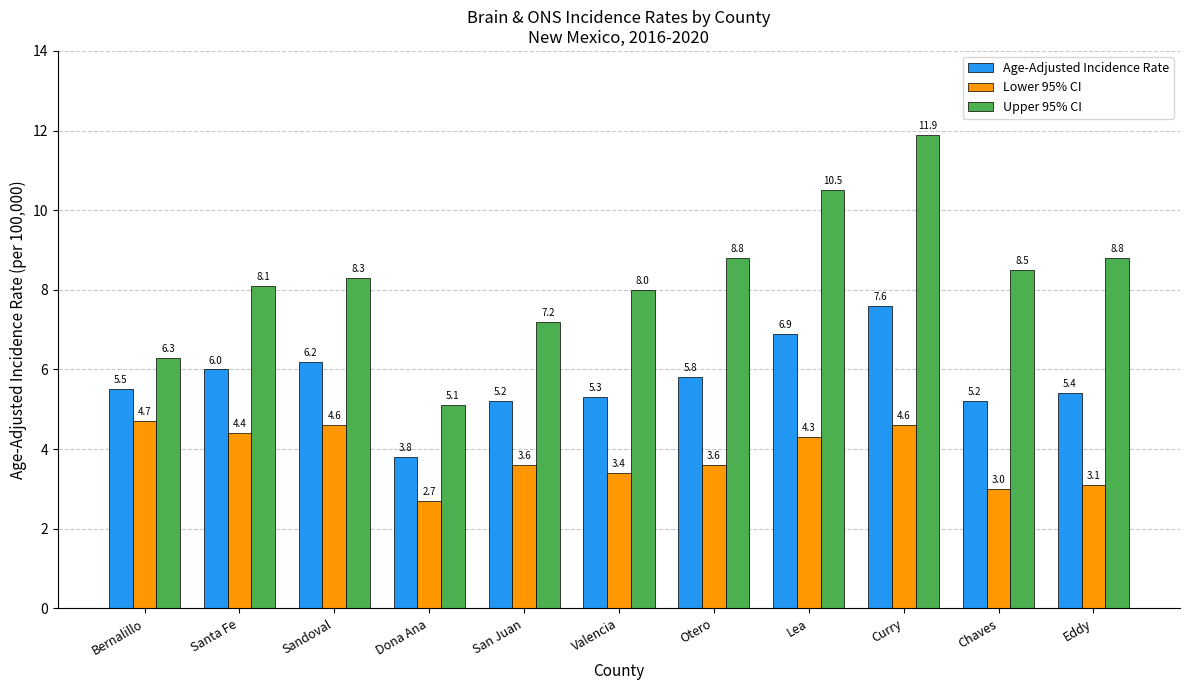

At which category does the chart reach its minimum across all series?

Dona Ana